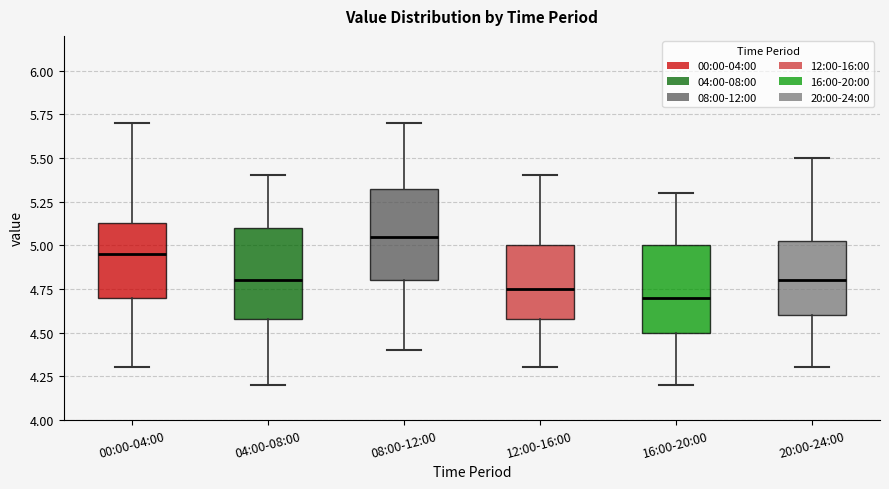

Where is the upper edge of the box for 00:00-04:00 on the y-axis? The values are not printed on the chart, so give them approximately, as read against the axis.

5.15